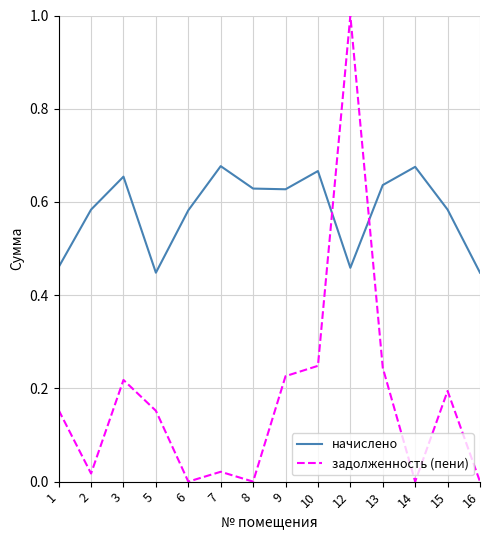

At 2, list the series in order from smallest to largest.

задолженность (пени), начислено